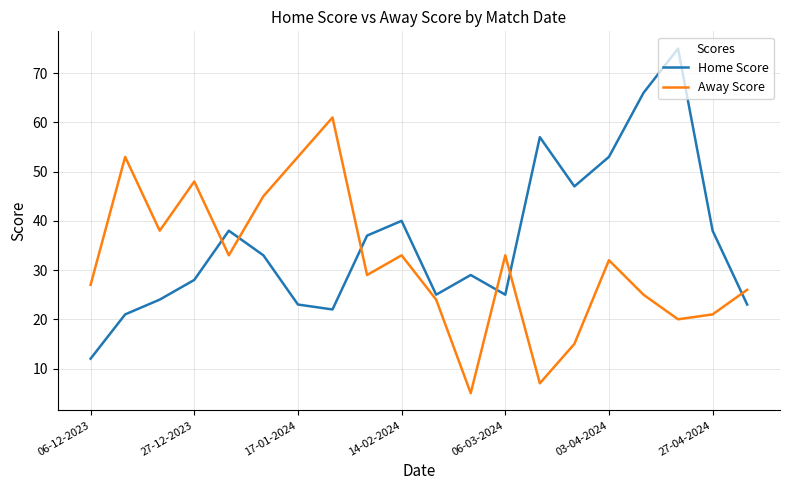

Which series has the largest range (max minus min)?

Home Score